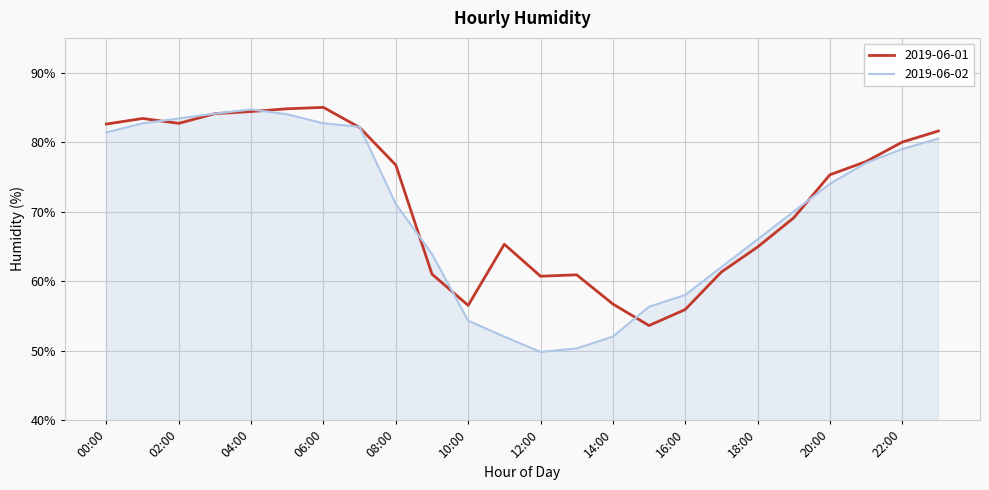

What is the difference between the maximum and second lowest values in the 2019-06-02 series?

34.4